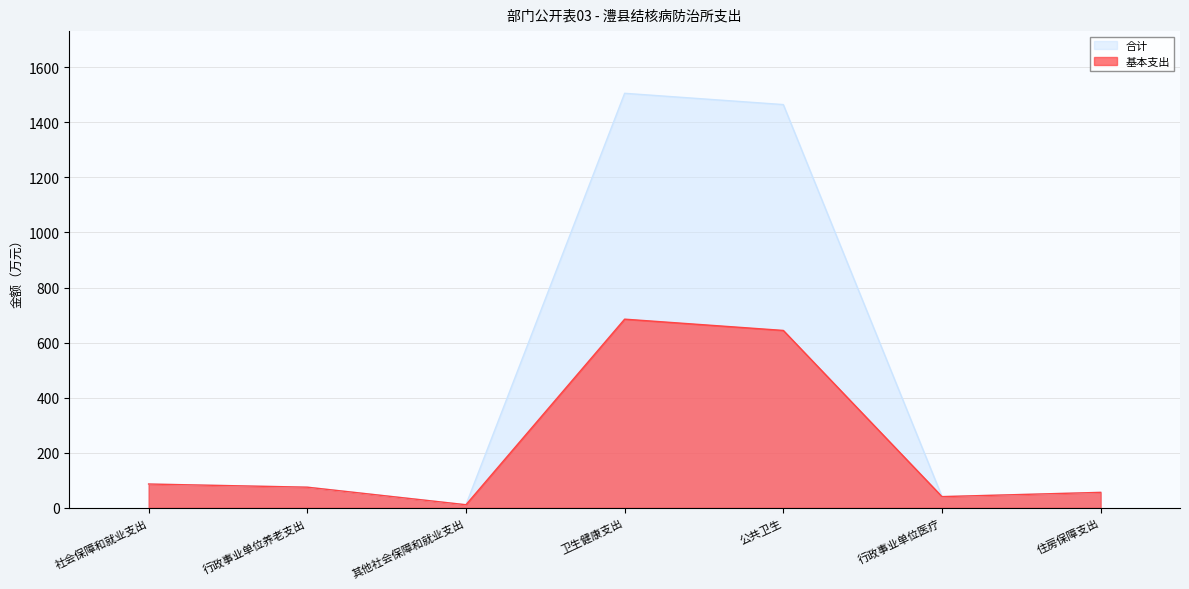

At how many categories does at least one series exceed 861?

2